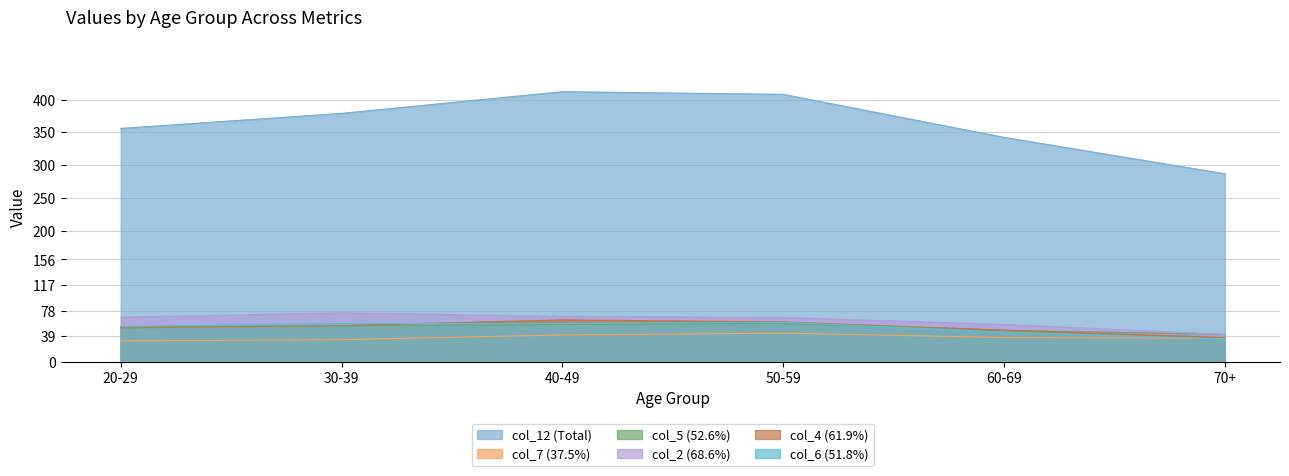

Reading right to left, what are all the values shown in this chart?

col_12 (Total): 70+=286.9	60-69=342.5	50-59=408.2	40-49=412.2	30-39=379.1	20-29=356.1
col_7 (37.5%): 70+=35.3	60-69=36.8	50-59=43.5	40-49=40.7	30-39=33.5	20-29=31.6
col_5 (52.6%): 70+=41.6	60-69=47.9	50-59=58.2	40-49=56.7	30-39=54.3	20-29=53.8
col_2 (68.6%): 70+=41.6	60-69=56.8	50-59=67.4	40-49=69.1	30-39=74.5	20-29=67.8
col_4 (61.9%): 70+=36.6	60-69=48.1	50-59=60.6	40-49=63.8	30-39=55.0	20-29=51.5
col_6 (51.8%): 70+=34.7	60-69=45.1	50-59=60.1	40-49=58.2	30-39=58.3	20-29=53.8